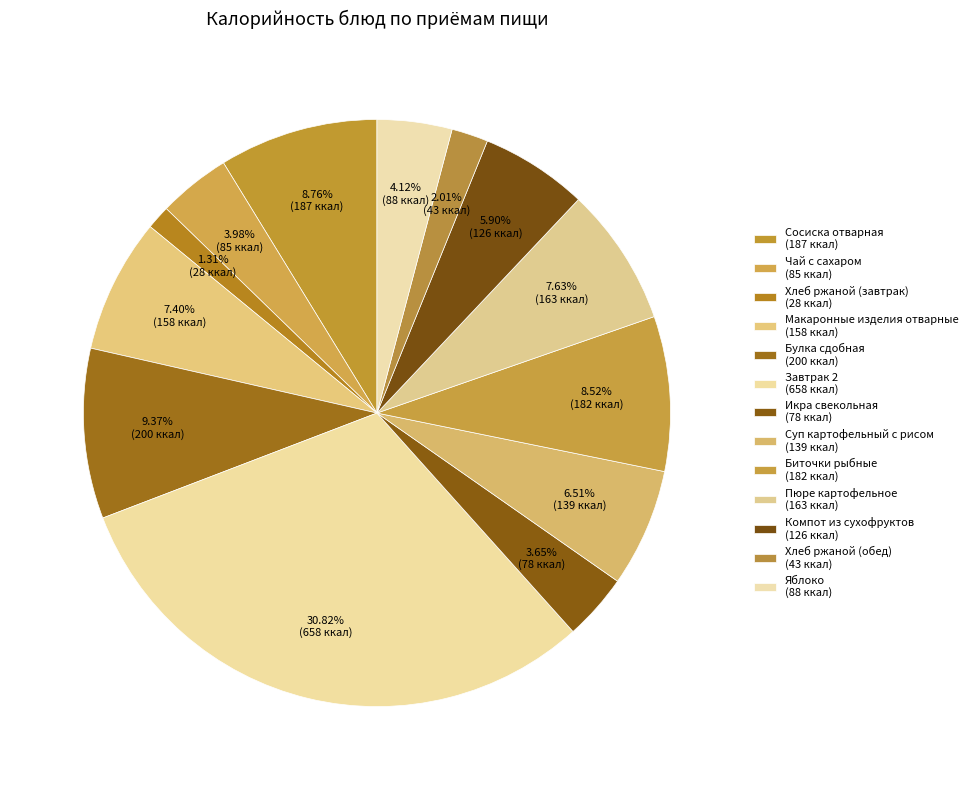

How many segments does this pie chart have?

13